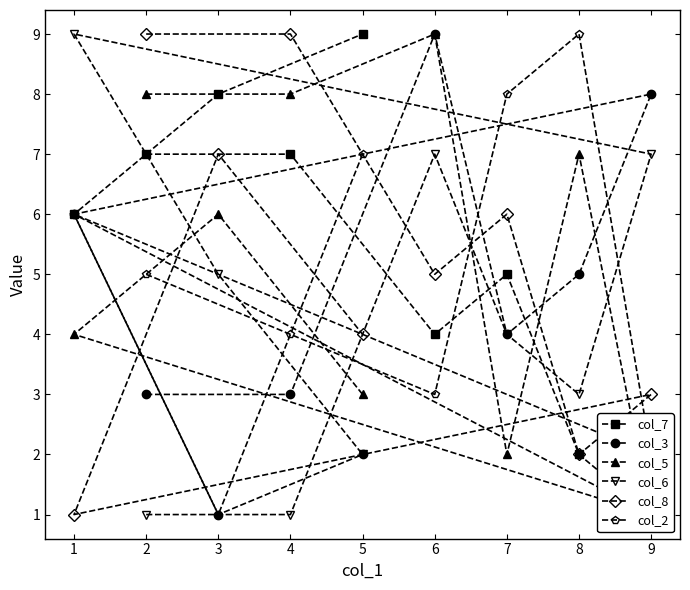

List the labels in order of col_2 value, smallest first.

3, 9, 6, 4, 2, 1, 5, 7, 8